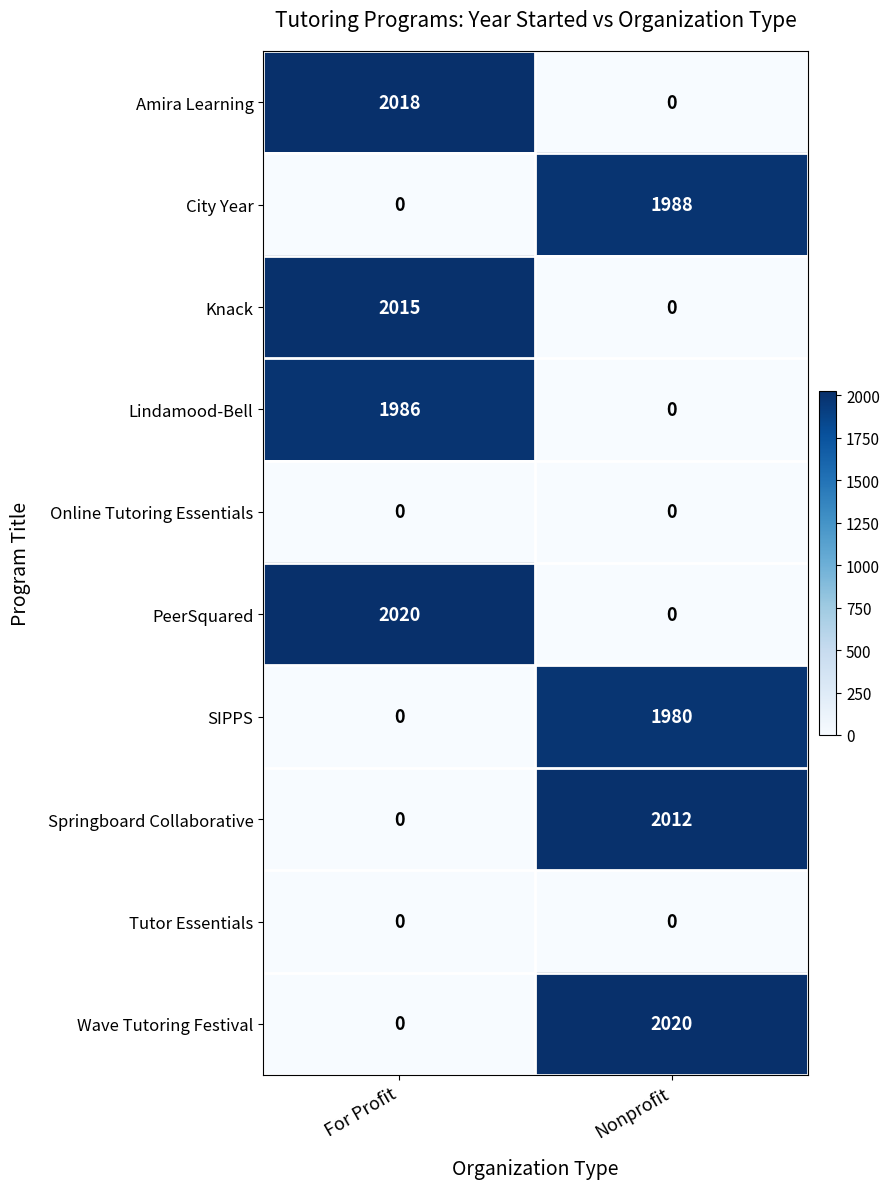

At which label does Springboard Collaborative reach its peak?

Nonprofit